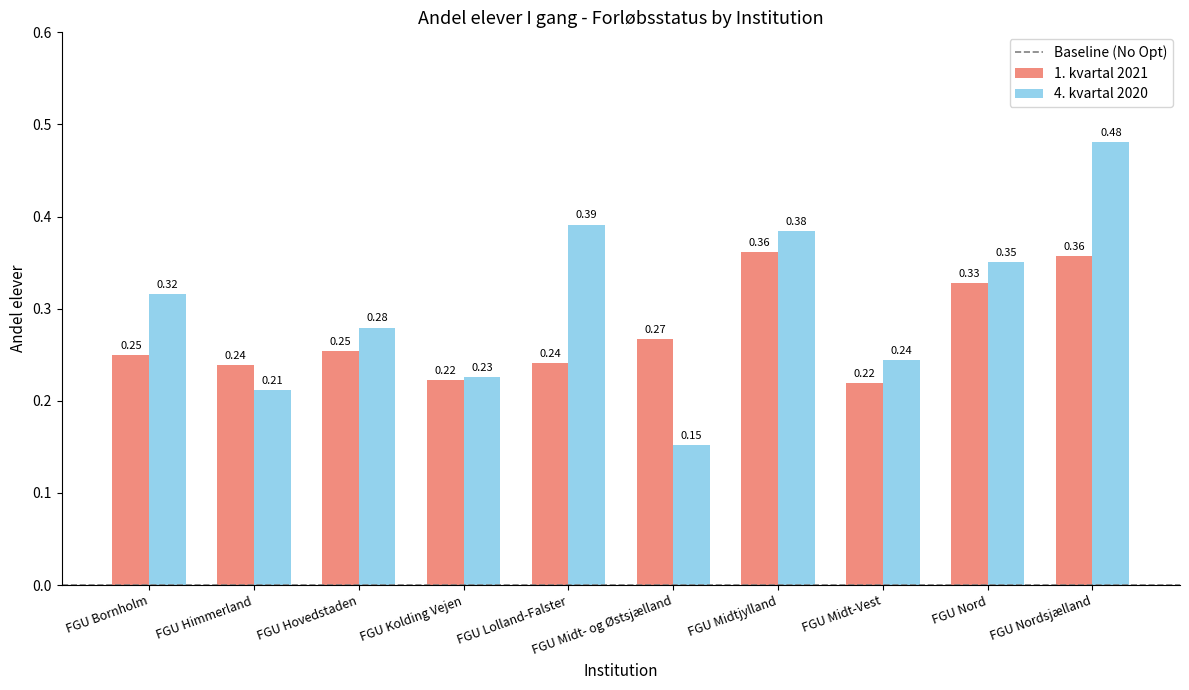

Which category has the highest value in the 4. kvartal 2020 series?

FGU Nordsjælland